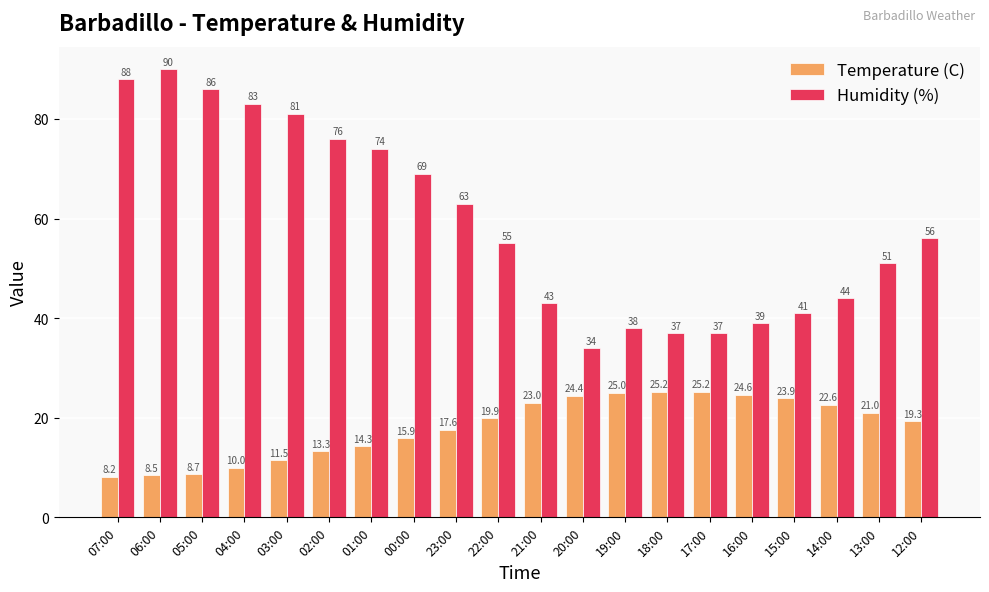

Reading left to right, transcribe all the data shown in this chart.

Temperature (C): 07:00=8.2	06:00=8.5	05:00=8.7	04:00=10.0	03:00=11.5	02:00=13.3	01:00=14.3	00:00=15.9	23:00=17.6	22:00=19.9	21:00=23.0	20:00=24.4	19:00=25.0	18:00=25.2	17:00=25.2	16:00=24.6	15:00=23.9	14:00=22.6	13:00=21.0	12:00=19.3
Humidity (%): 07:00=88.0	06:00=90.0	05:00=86.0	04:00=83.0	03:00=81.0	02:00=76.0	01:00=74.0	00:00=69.0	23:00=63.0	22:00=55.0	21:00=43.0	20:00=34.0	19:00=38.0	18:00=37.0	17:00=37.0	16:00=39.0	15:00=41.0	14:00=44.0	13:00=51.0	12:00=56.0